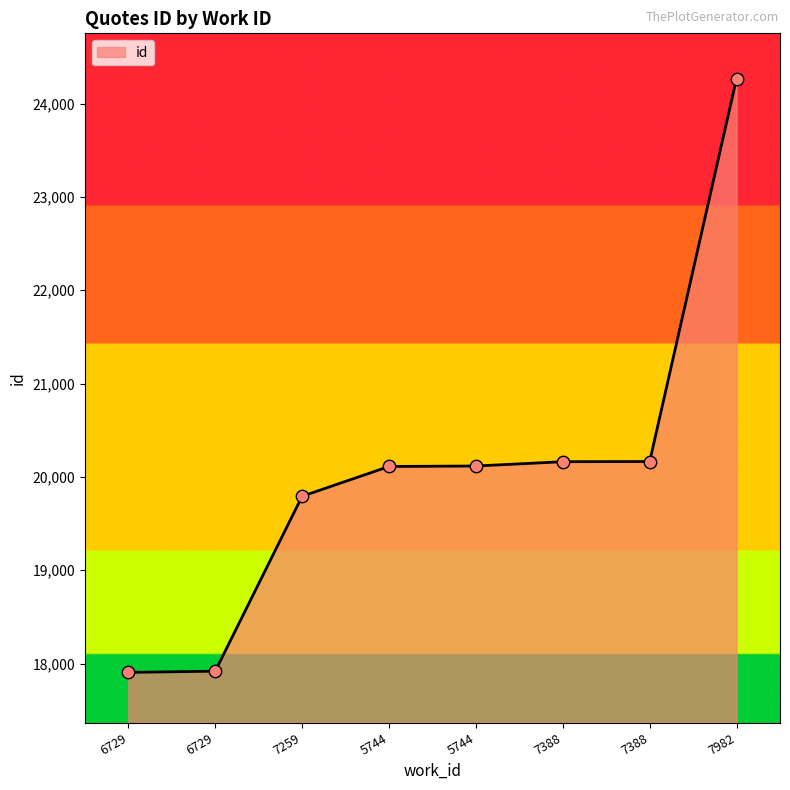

Approximately how many times larger is the value at 6729 compared to 5744?

0.9